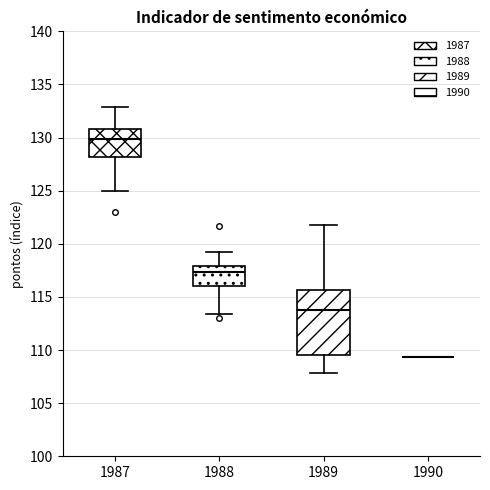

Reading left to right, transcribe this box plot: for each box, give where its median line is, the range the box spans, and where its two whiskers end, as read against the y-axis. The values are not printed on the chart, so give them approximately, as read against the axis.

1987: median 130.0, box 128.0 to 131.0, whiskers 125.0 to 133.0
1988: median 117.5, box 116.0 to 118.0, whiskers 113.5 to 119.0
1989: median 114.0, box 109.5 to 115.5, whiskers 108.0 to 122.0
1990: box collapsed to a line at 109.5, whiskers 109.5 to 109.5